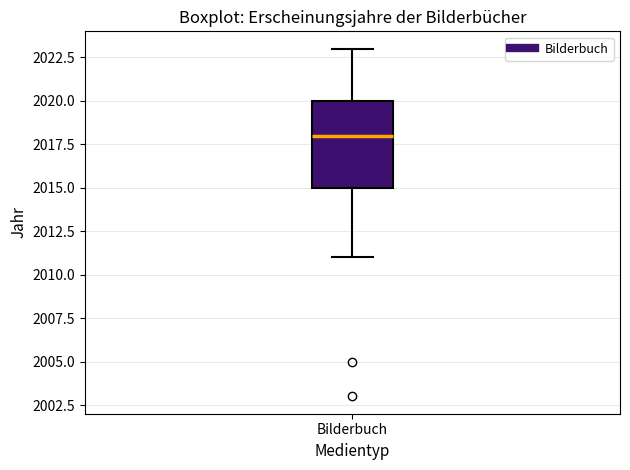

Transcribe this box plot: give where the median line is, the range the box spans, and where the two whiskers end, as read against the y-axis. The values are not printed on the chart, so give them approximately, as read against the axis.

median 2018, box 2015 to 2020, whiskers 2011 to 2023